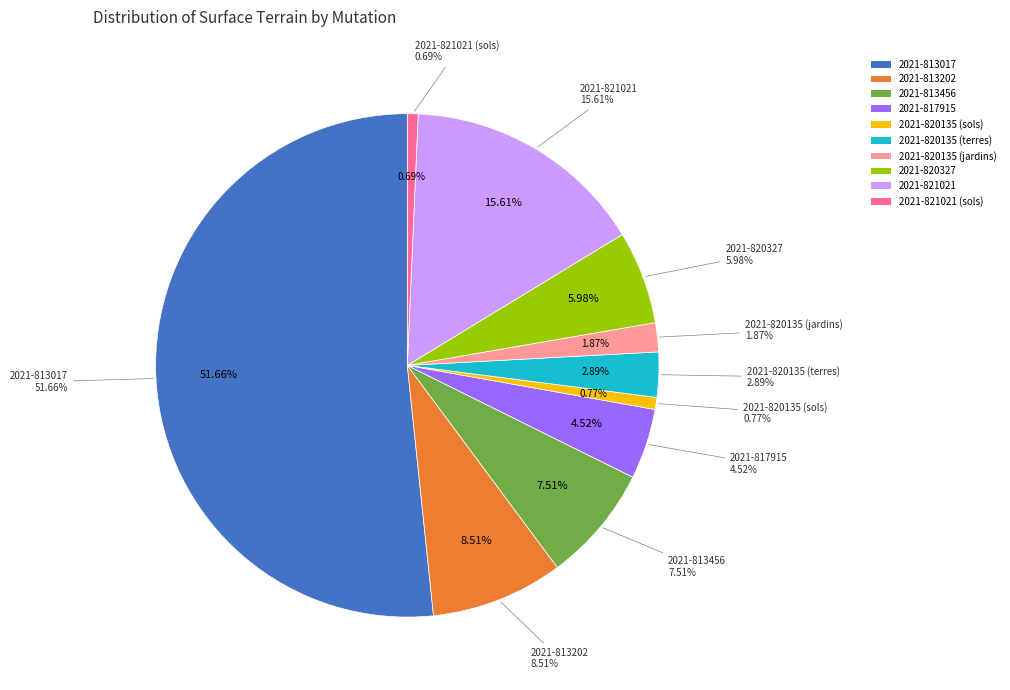

Count the number of slices in the pie.

10